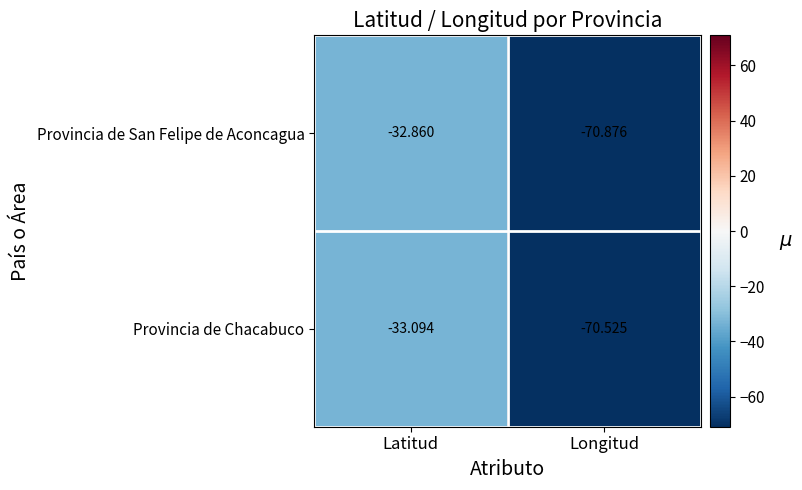

Which category has the highest value in the Provincia de San Felipe de Aconcagua series?

Latitud